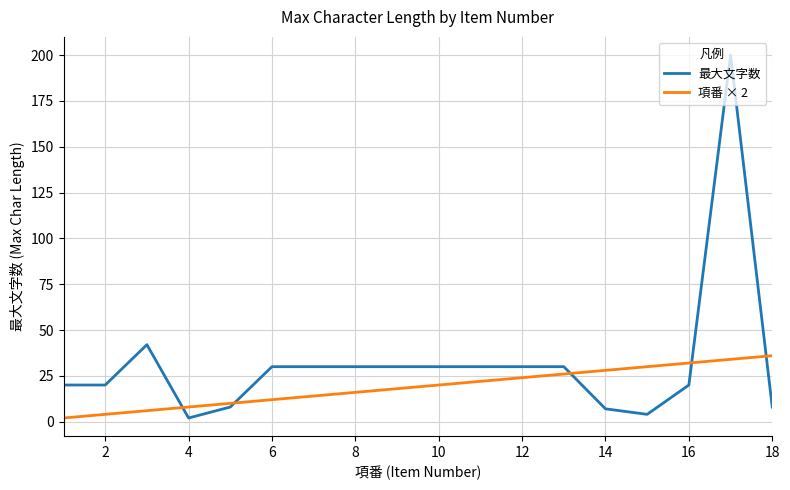

Reading left to right, what are all the values shown in this chart?

最大文字数: 20	20	42	2	8	30	30	30	30	30	30	30	30	7	4	20	200	8
項番 × 2: 2	4	6	8	10	12	14	16	18	20	22	24	26	28	30	32	34	36